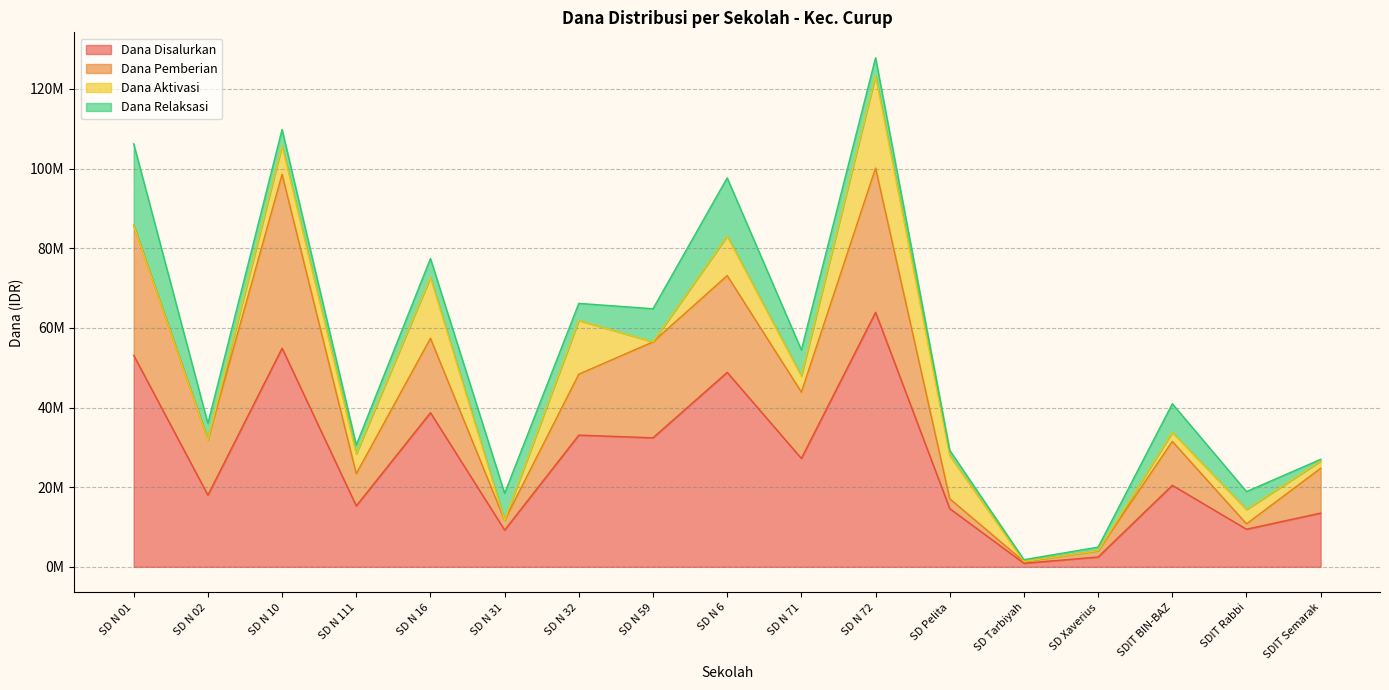

What are all the series names shown in the legend?

Dana Disalurkan, Dana Pemberian, Dana Aktivasi, Dana Relaksasi